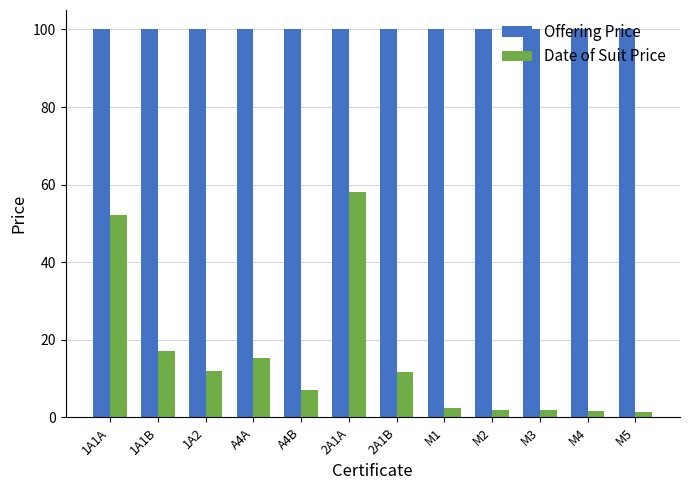

Are the bars horizontal?

No